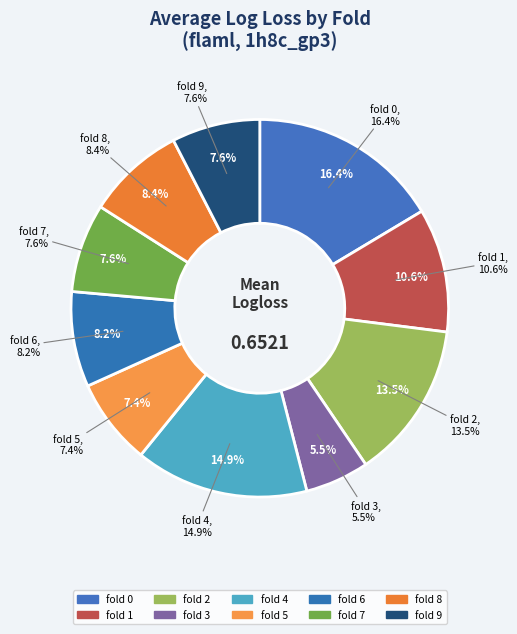

Is it true that fold 9 is 8% of the pie?

True